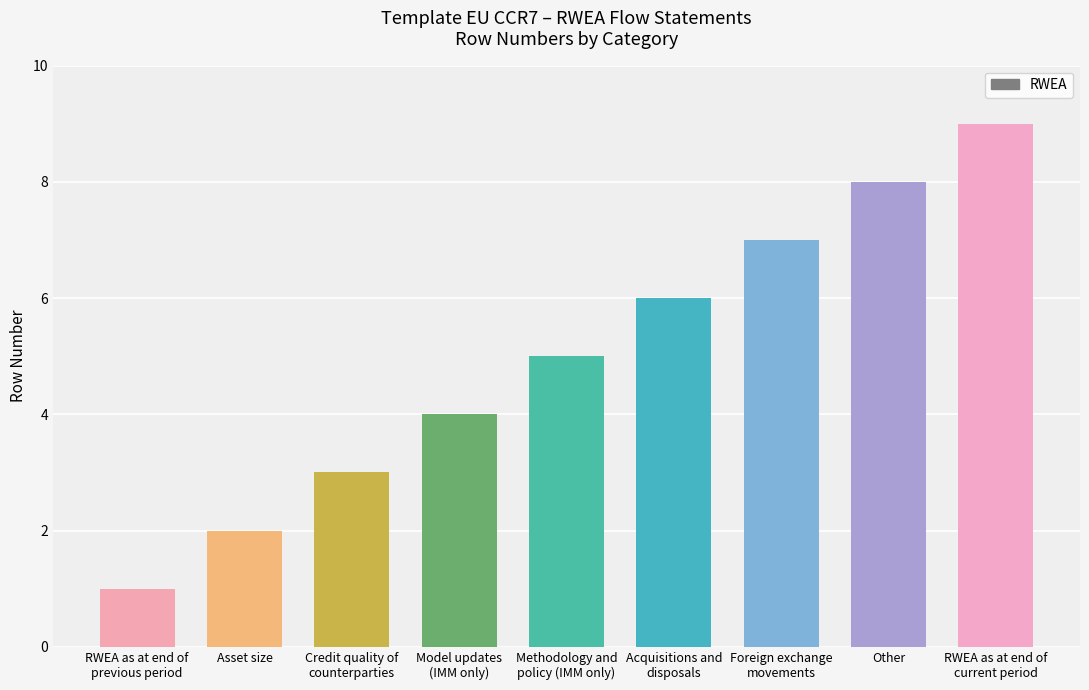

What is the sum of all values?

45